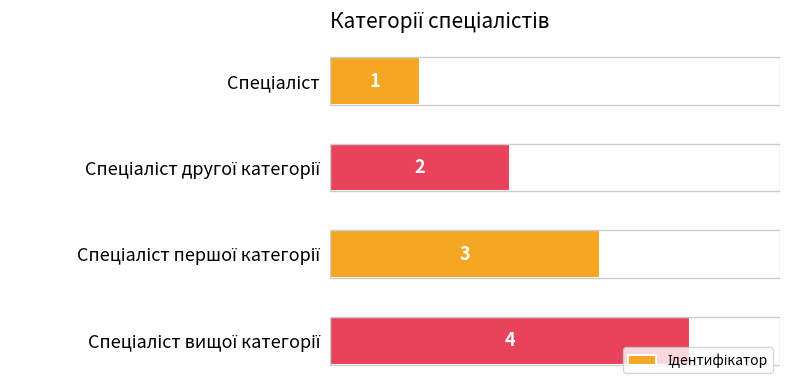

Count the values in the range 2 to 4.

3